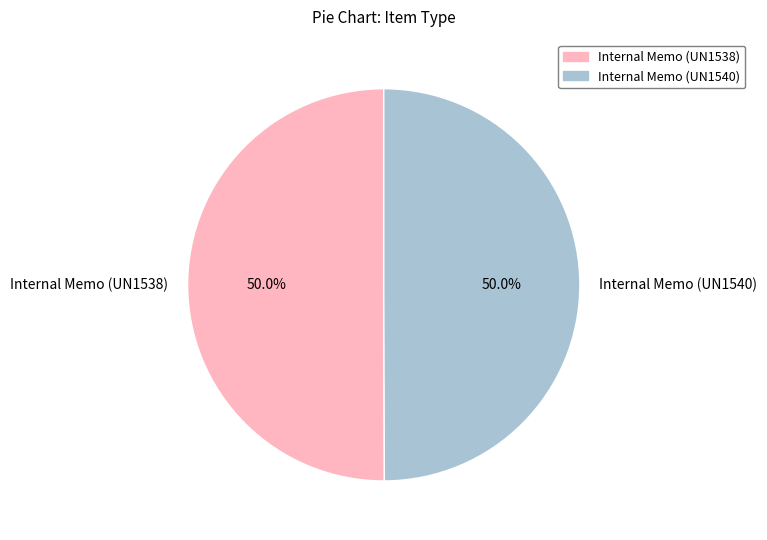

What percentage is the Internal Memo (UN1538) slice, to the nearest percent?

50%